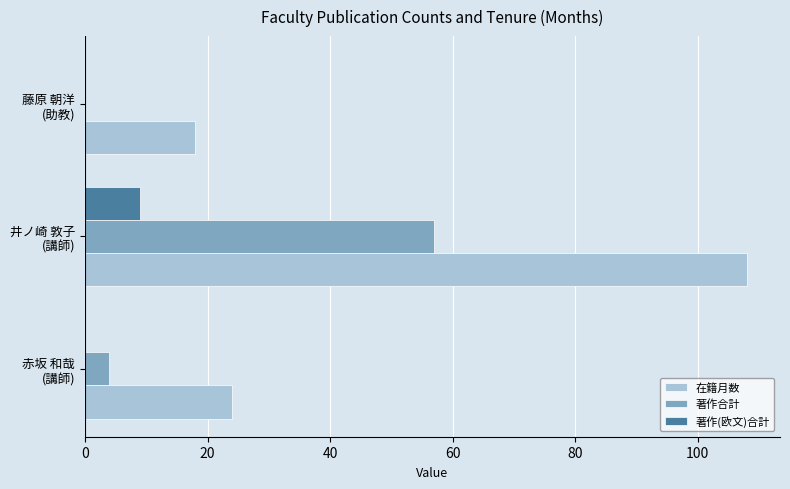

What is the sum of all 著作(欧文)合計 values?

9